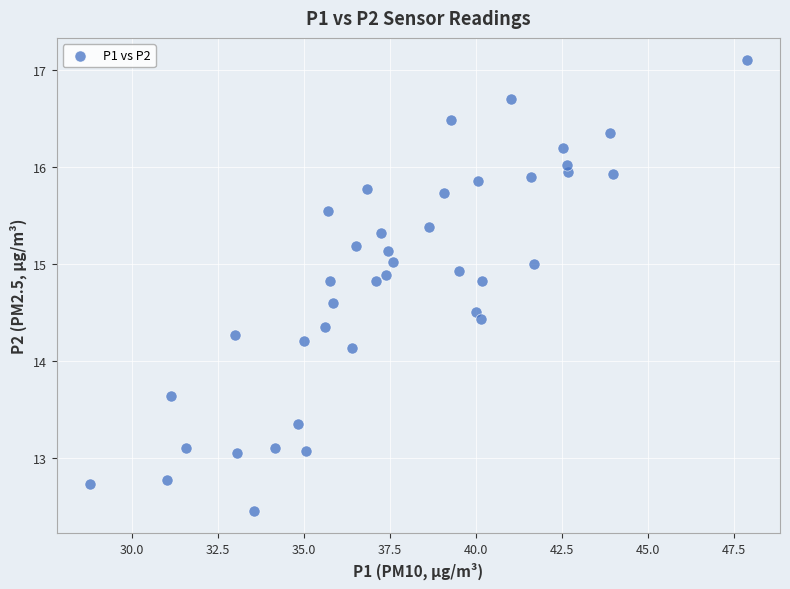

What is the range of X values (max minus min)?

19.1